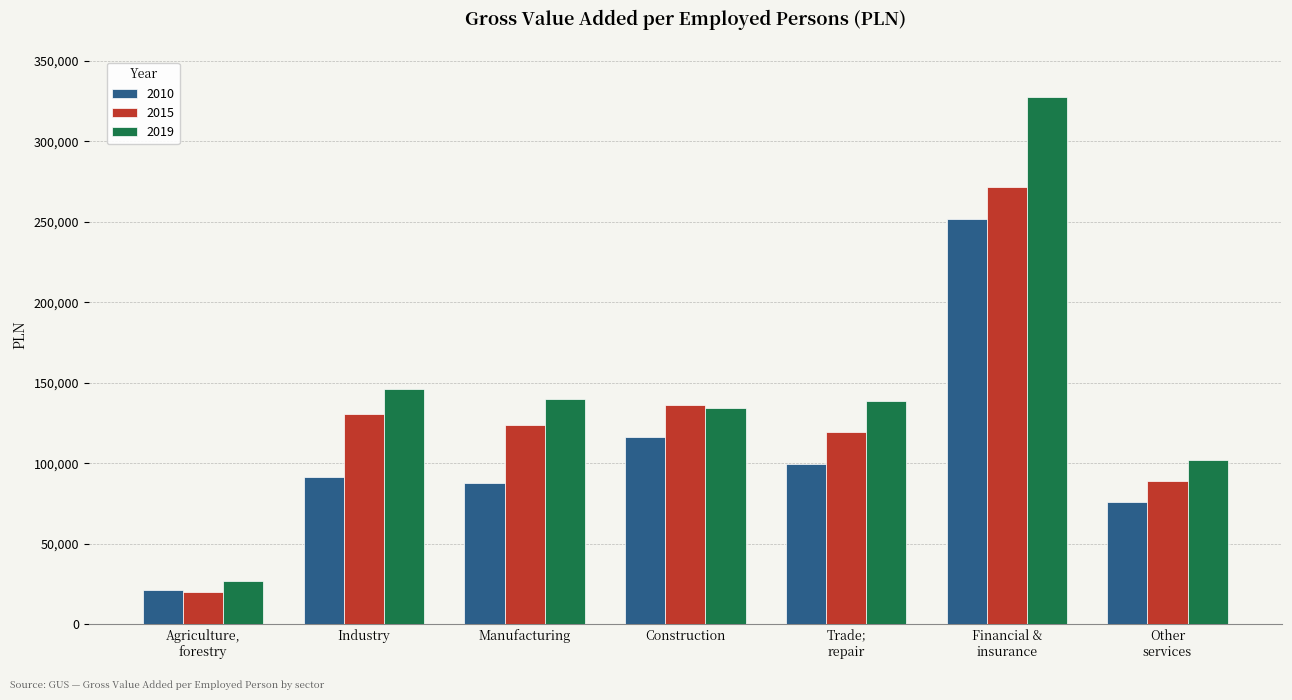

Count the number of data series in this chart.

3